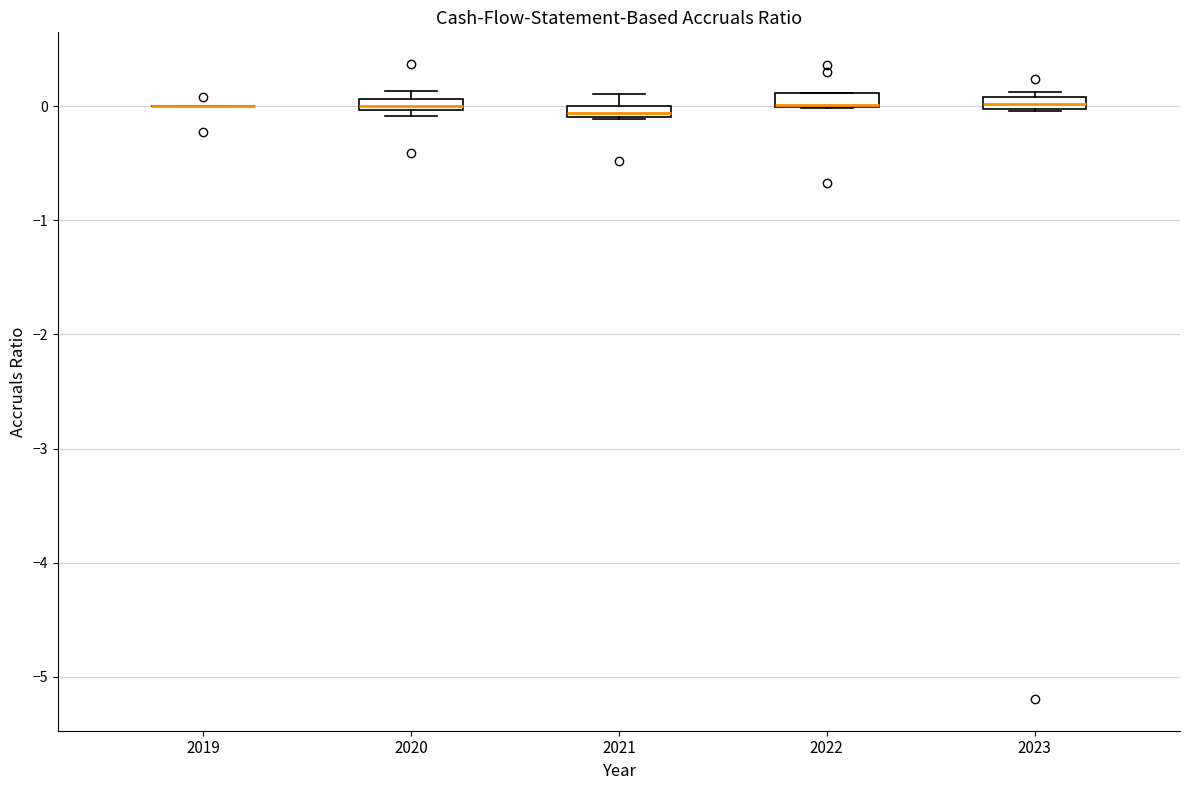

Where is the upper edge of the box at x = 2020 on the y-axis? The values are not printed on the chart, so give them approximately, as read against the axis.

0.1